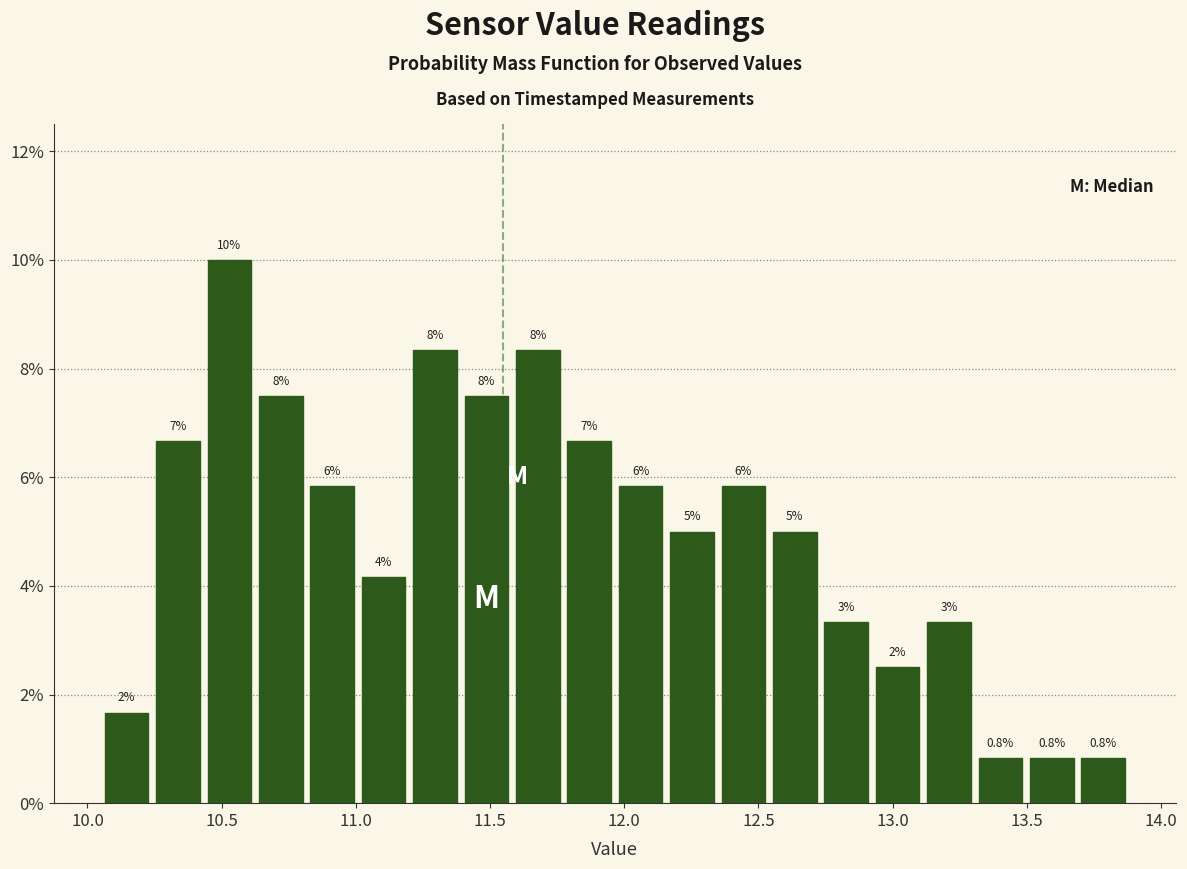

Read against the x-axis, roughly where is the centre of the tallest bar?

10.55